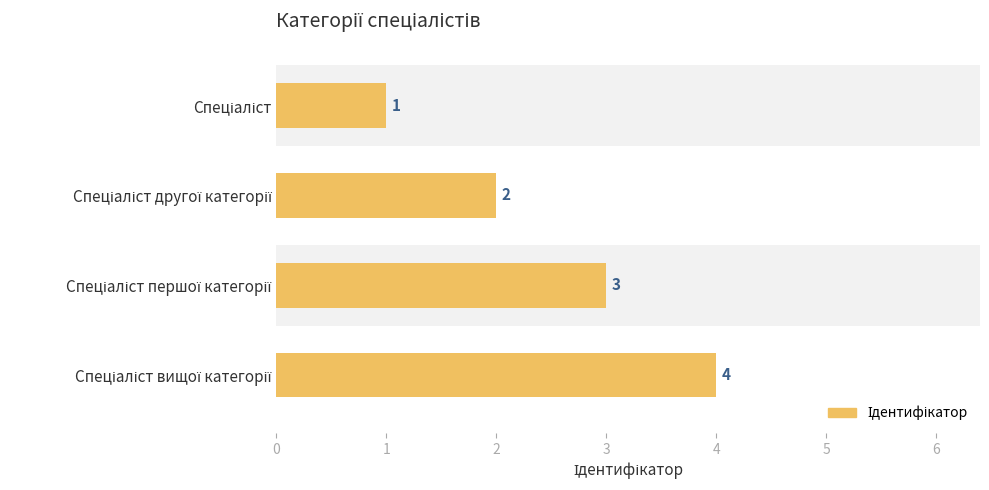

What is the maximum value shown in the chart?

4